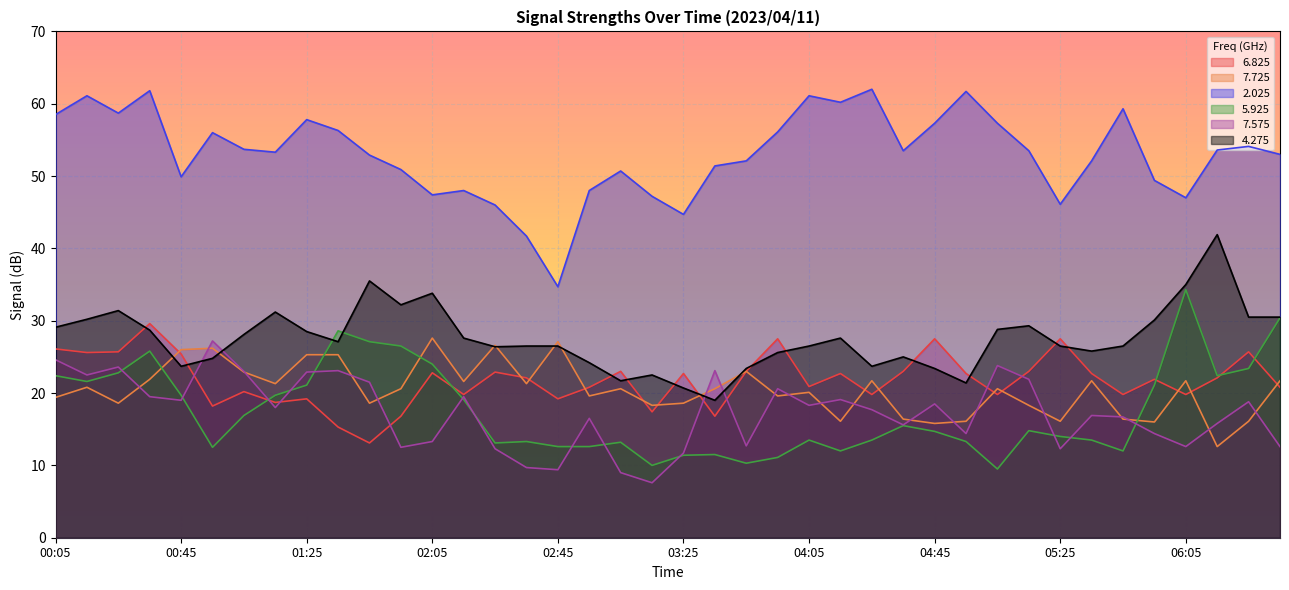

At which category does   4.275 reach its first local peak?

00:25